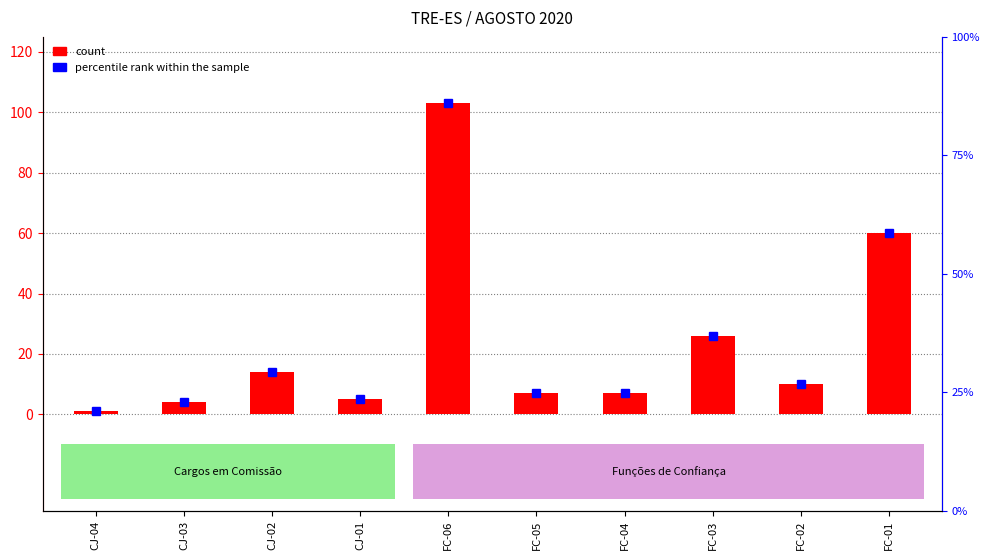

What is the label of the 2nd bar from the left?

CJ-03